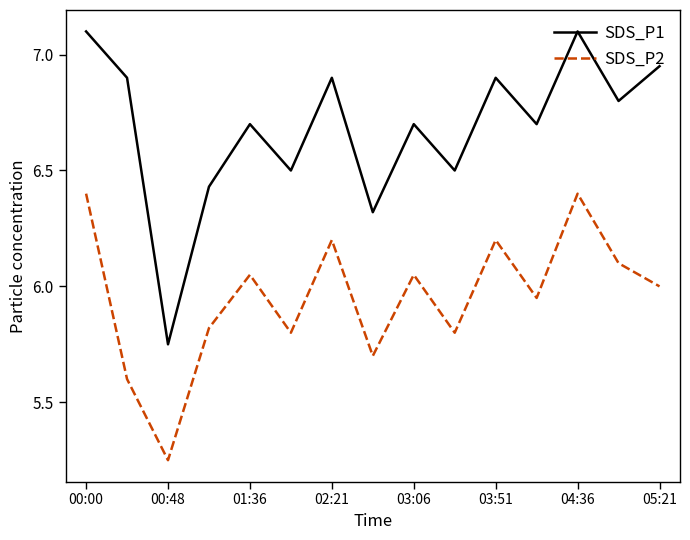

Which series has the largest total across all categories?

SDS_P1